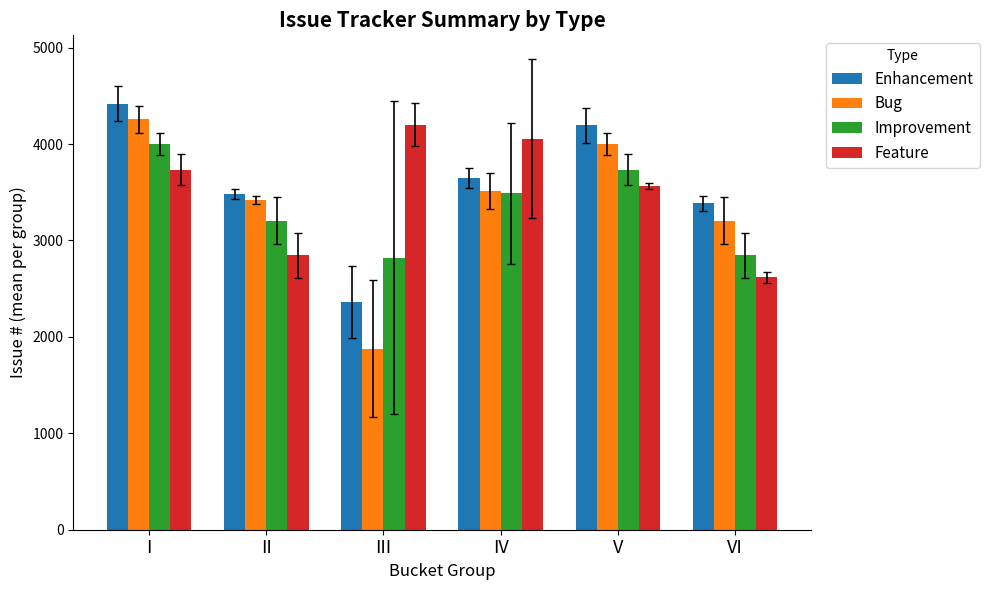

Rank the series at VI from lowest to highest value.

Feature, Improvement, Bug, Enhancement